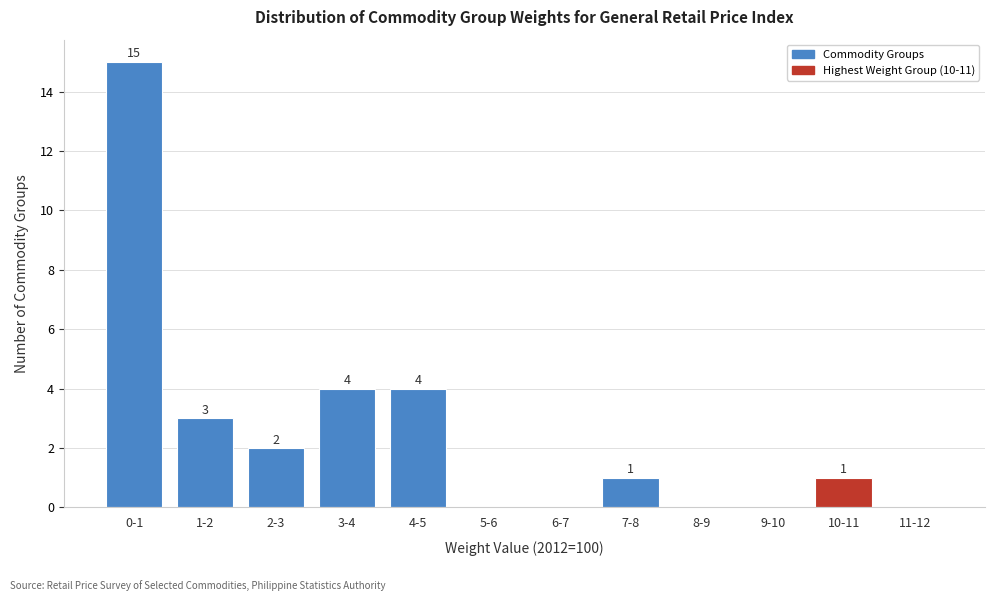

Reading left to right, transcribe all the data shown in this chart.

0-1=15	1-2=3	2-3=2	3-4=4	4-5=4	5-6=0	6-7=0	7-8=1	8-9=0	9-10=0	10-11=1	11-12=0